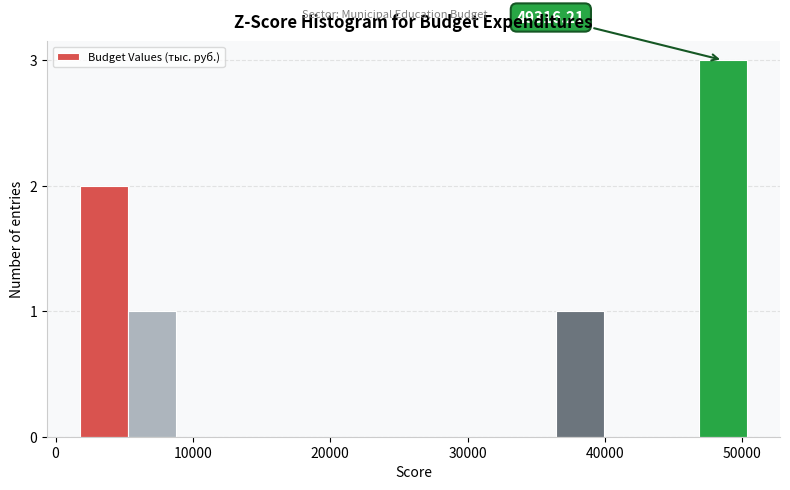

Read against the x-axis, roughly where is the centre of the tallest bar?

49000